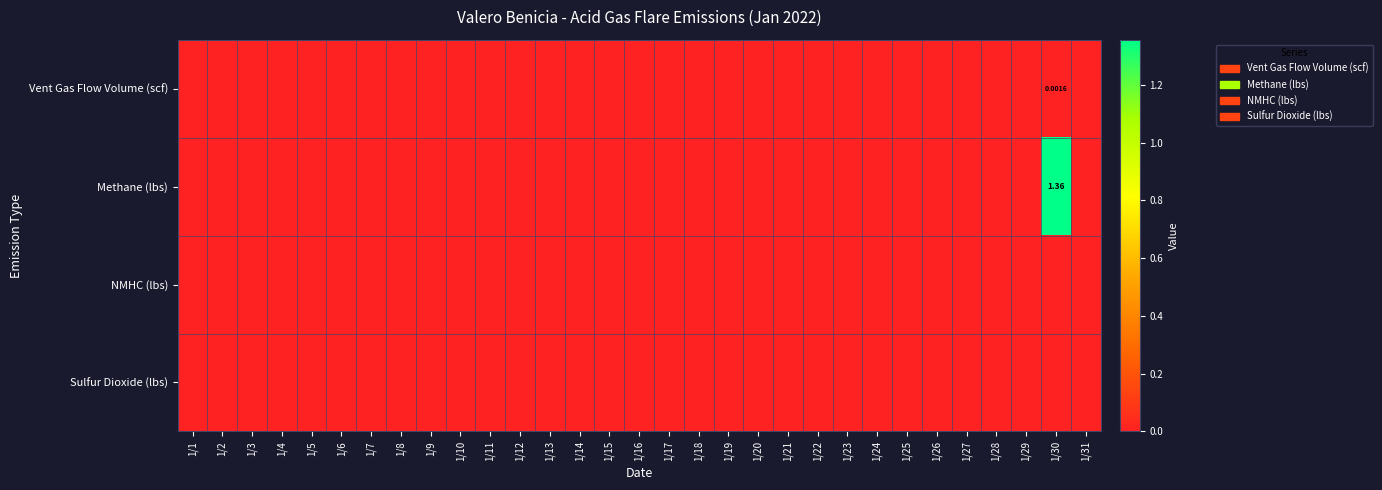

The value of Methane (lbs) at 1/19 is 0.0. True or false?

True